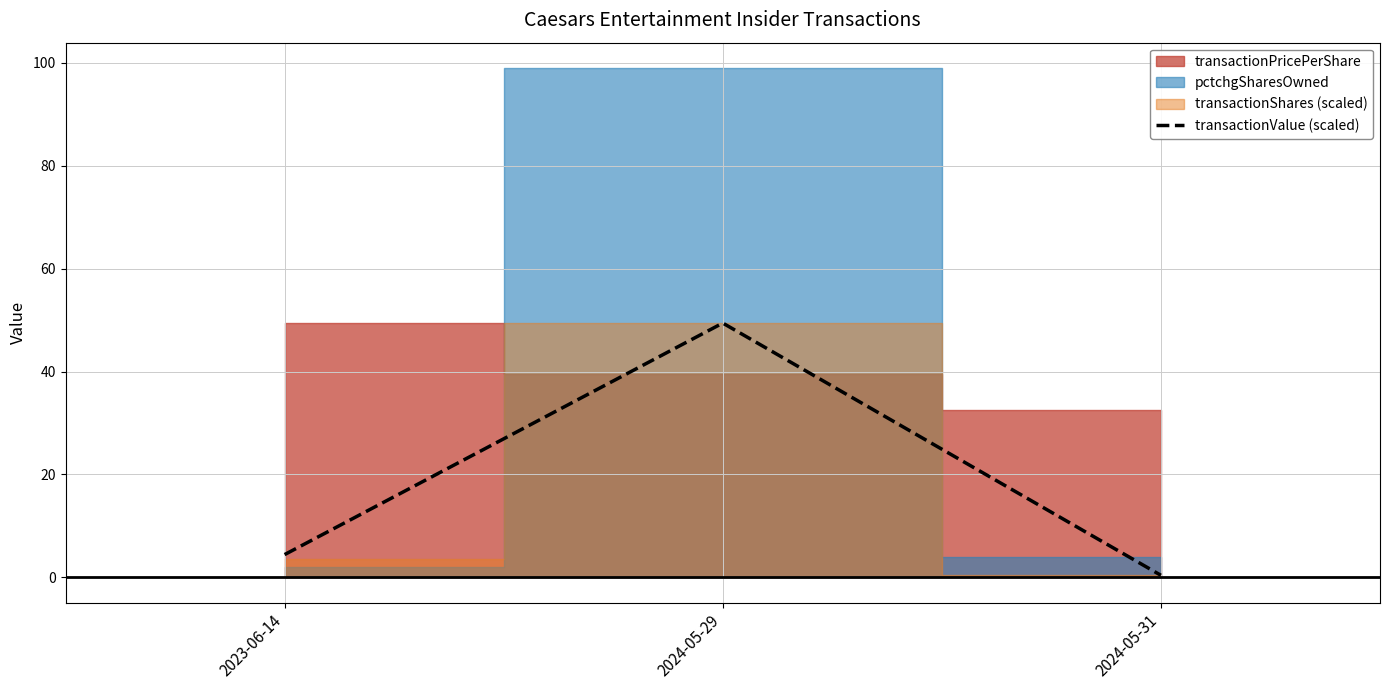

List the labels in order of value, largest first.

2024-05-29, 2023-06-14, 2024-05-31